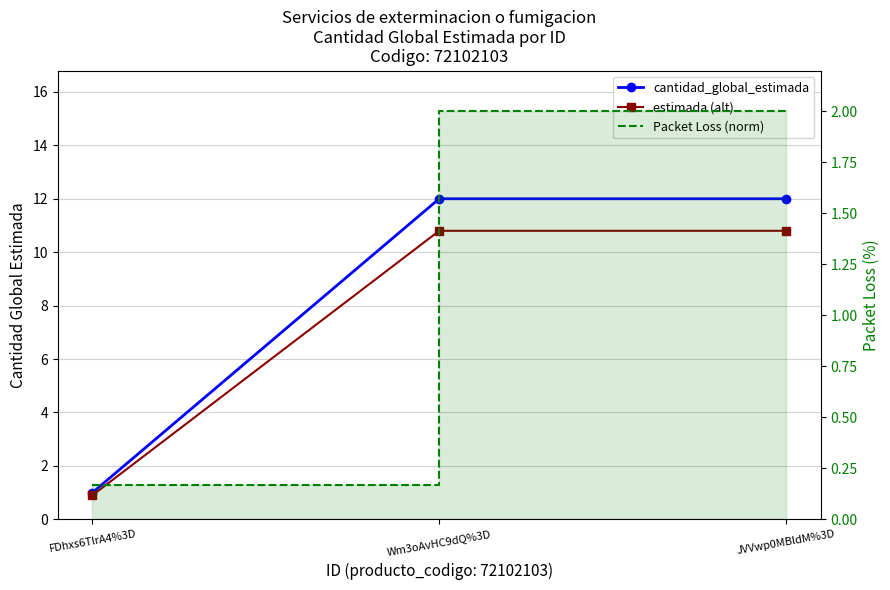

What is the minimum value for Packet Loss (norm)?

0.2